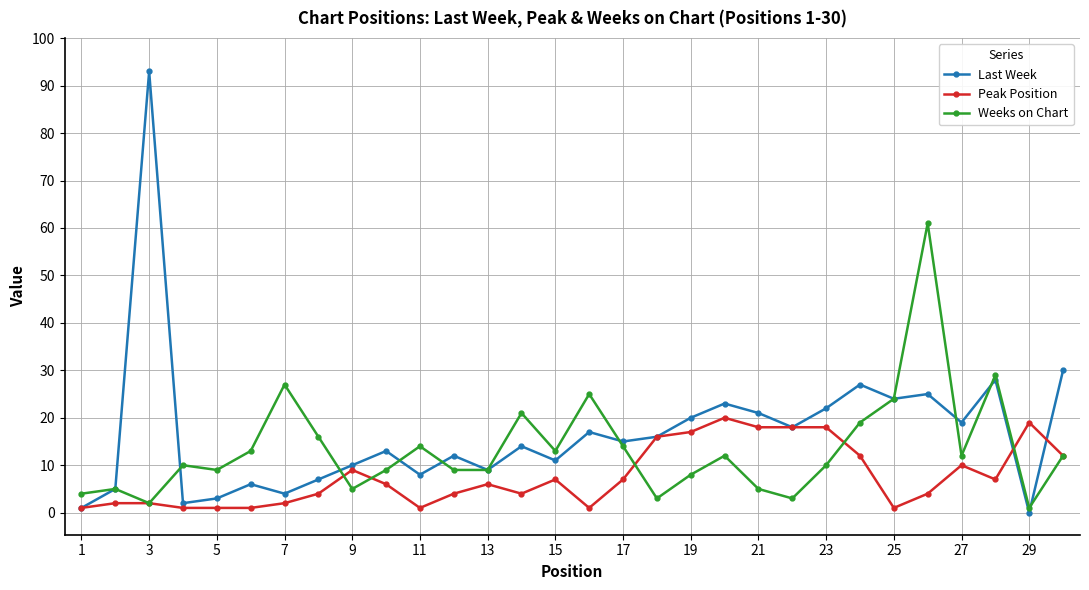

What is the maximum value for Weeks on Chart?

61